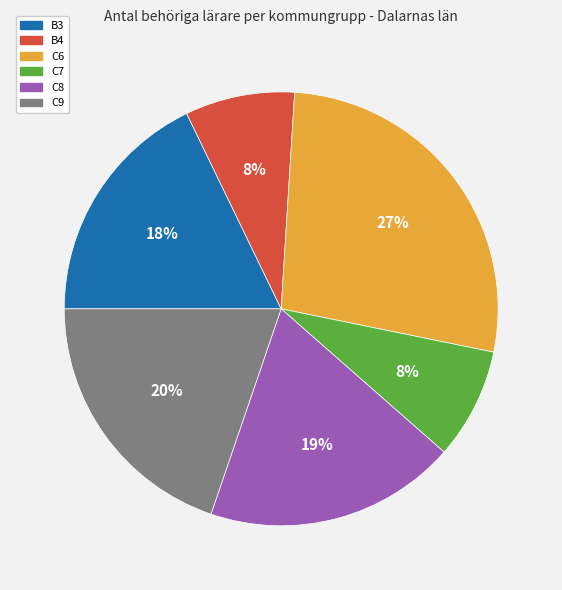

How many segments does this pie chart have?

6